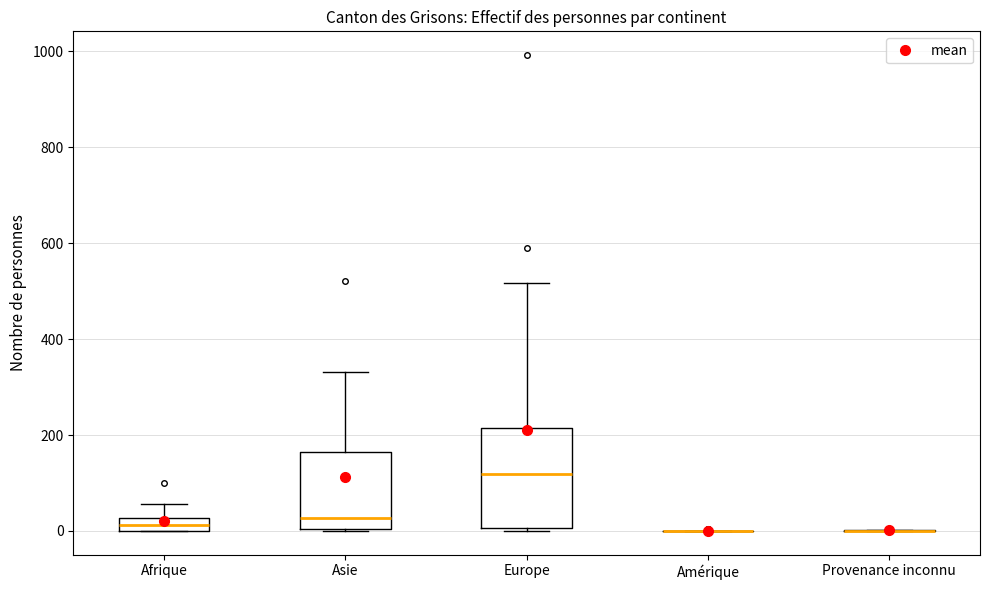

Which box is the tallest, from its lower edge to its upper edge?

Europe